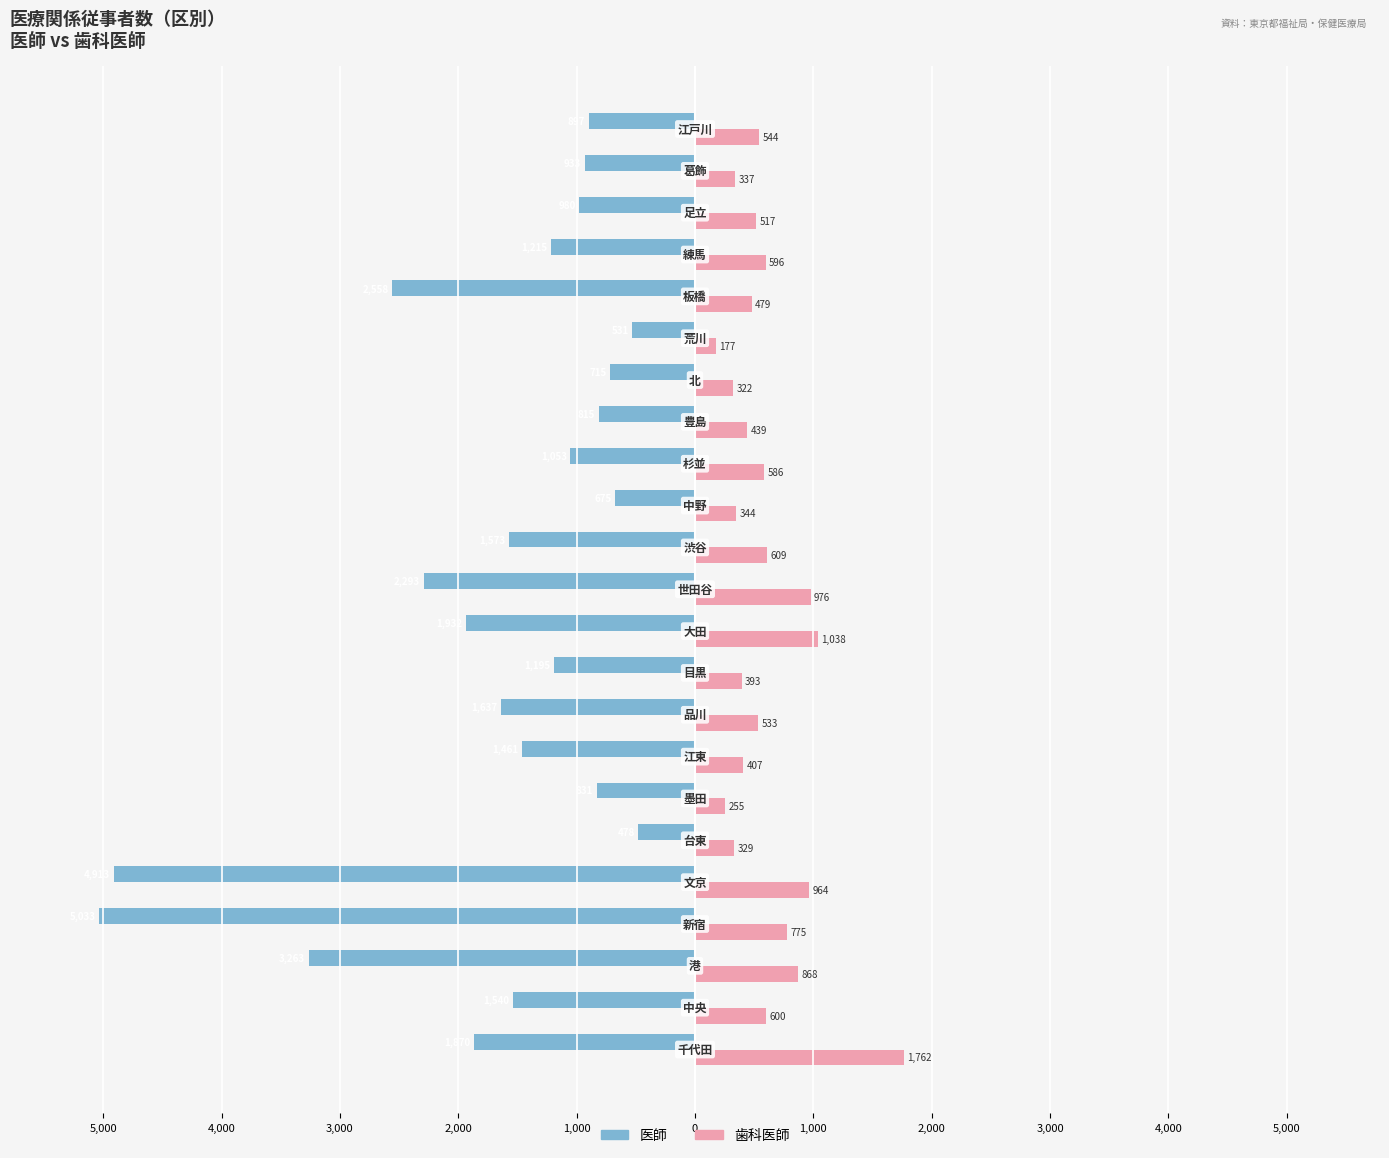

What is the sum of all 医師 values?

-38391